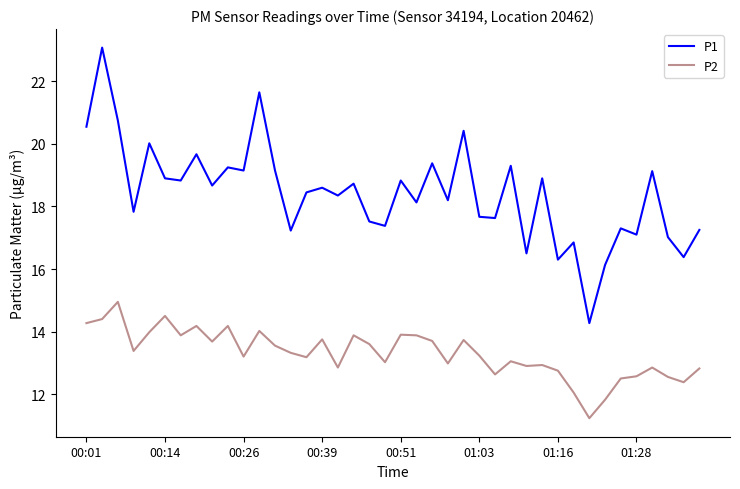

True or false: P2 has more than 1 points higher than both neighbors.

True